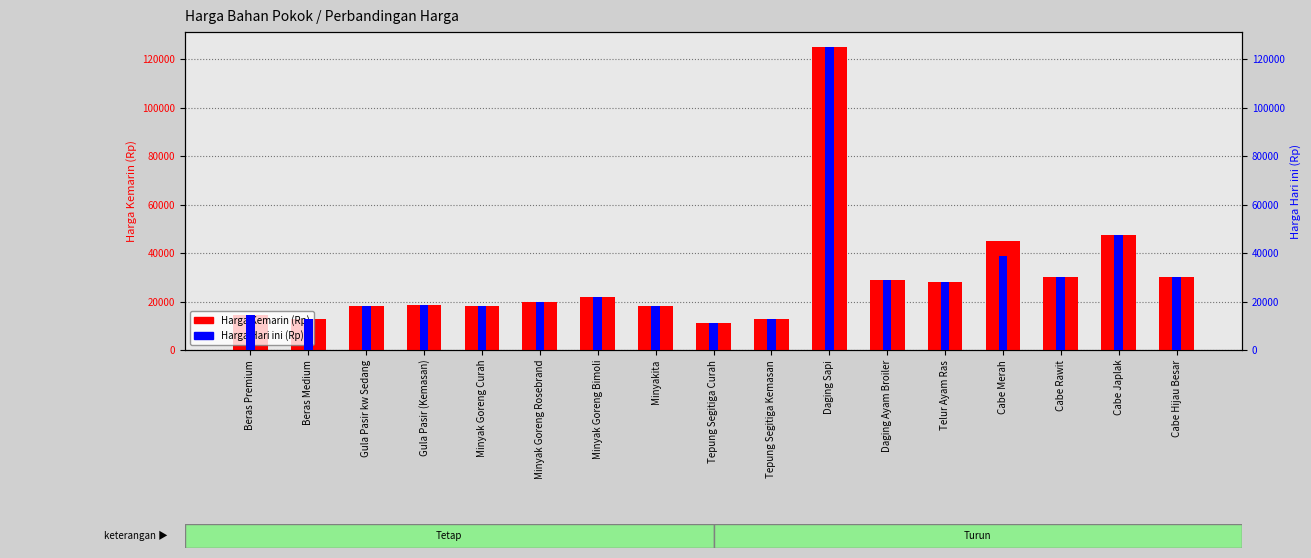

The value of Harga Hari ini (Rp) at Gula Pasir kw Sedang is 18000. True or false?

True